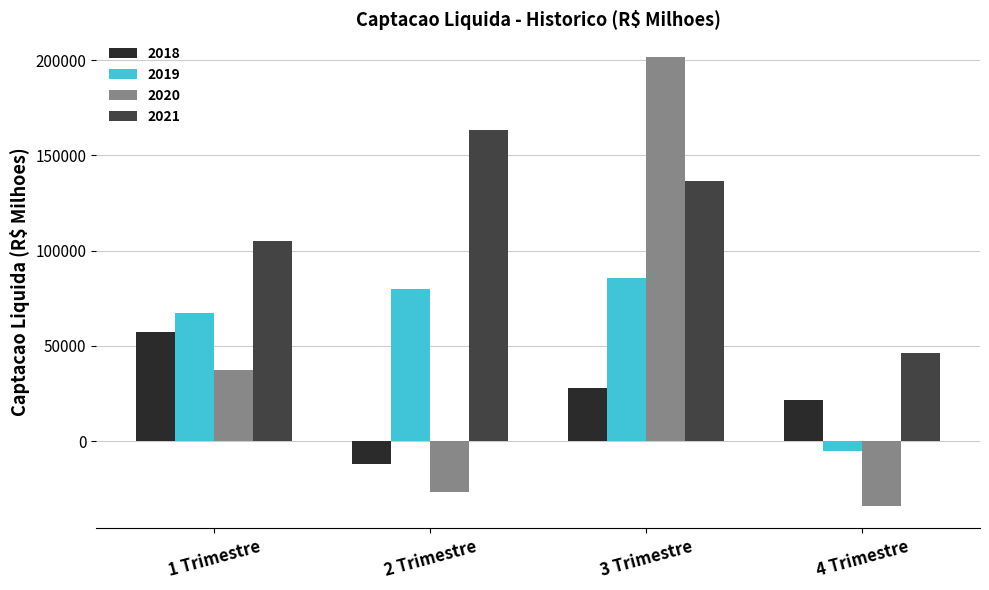

What is the label of the 4th bar from the left?

4 Trimestre